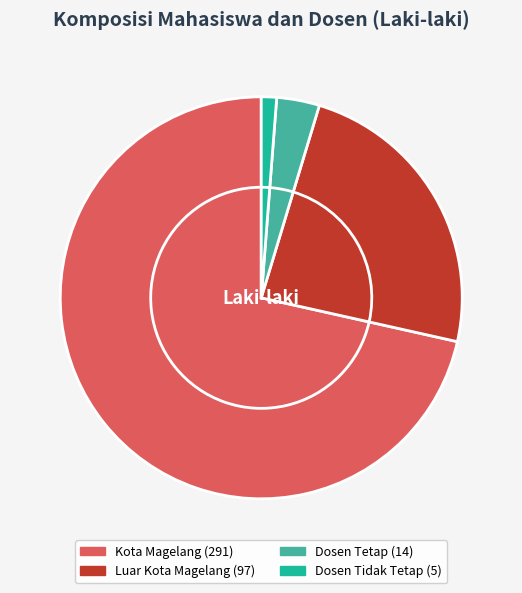

What is the majority slice?

Kota Magelang